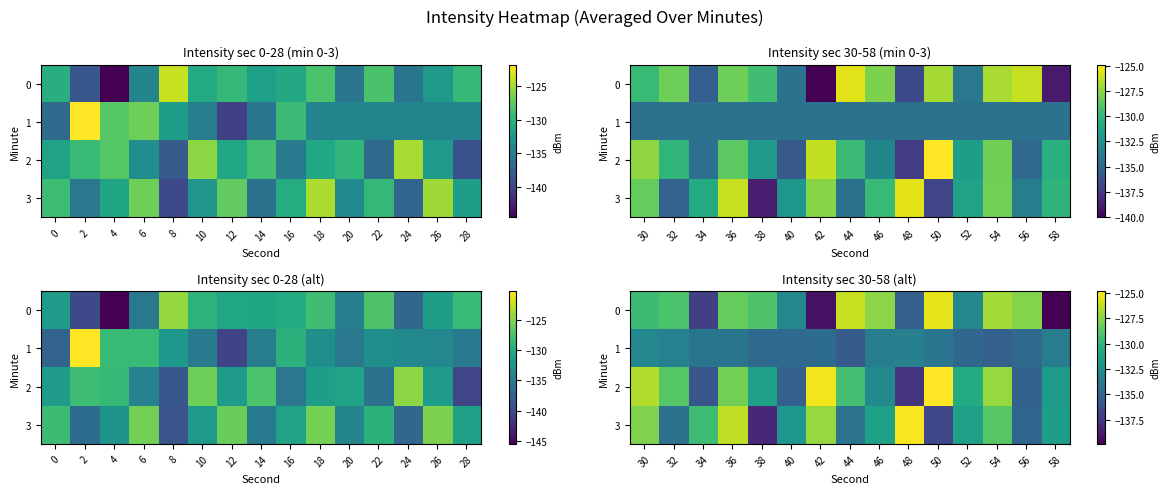

What is the total value across all series at 18?

-531.1